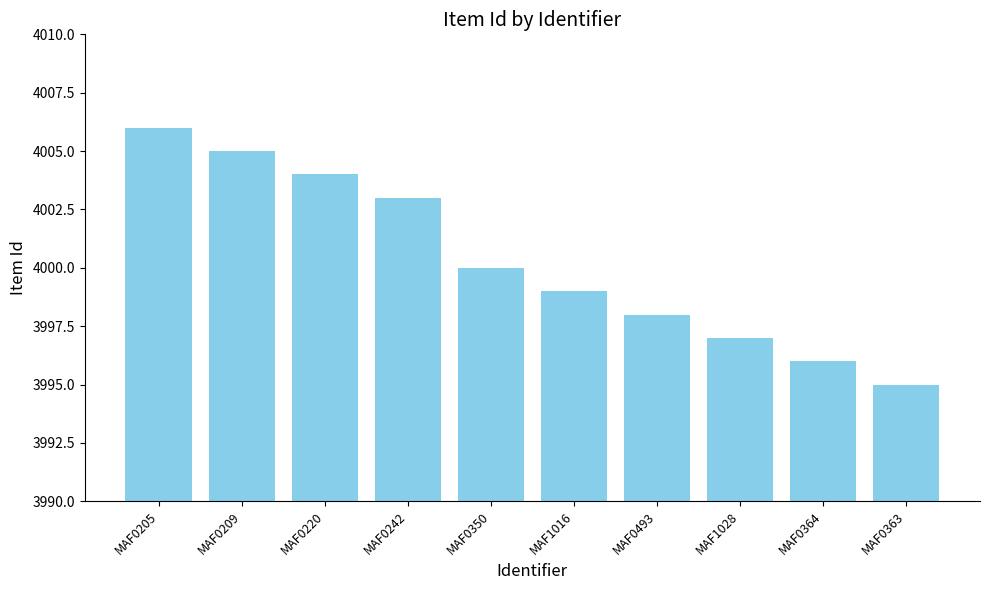

What is the difference between the maximum and second lowest values?

10